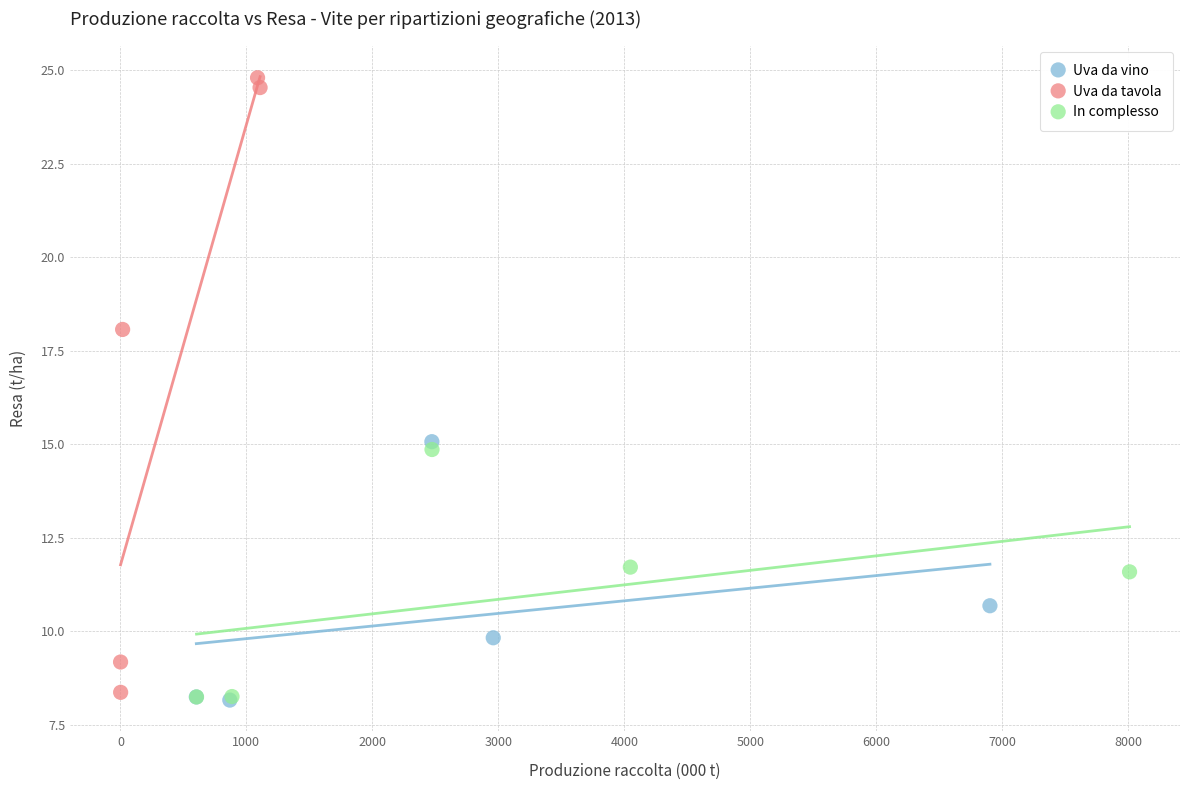

Which series has the largest Y range (max minus min)?

Uva da tavola